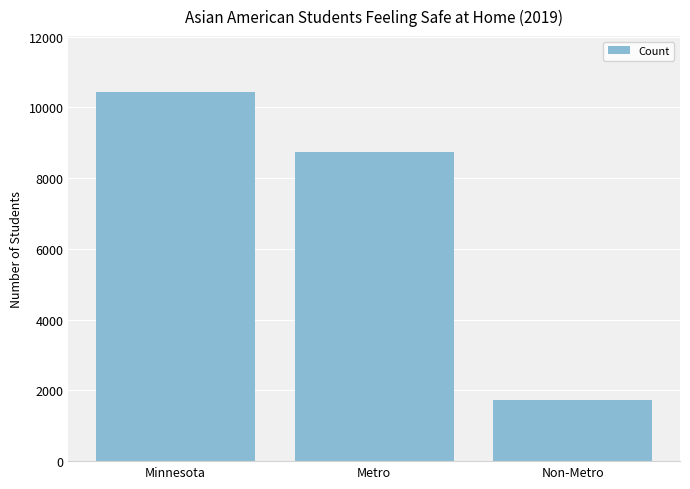

The chart shows a value of 10446 at Minnesota. True or false?

True